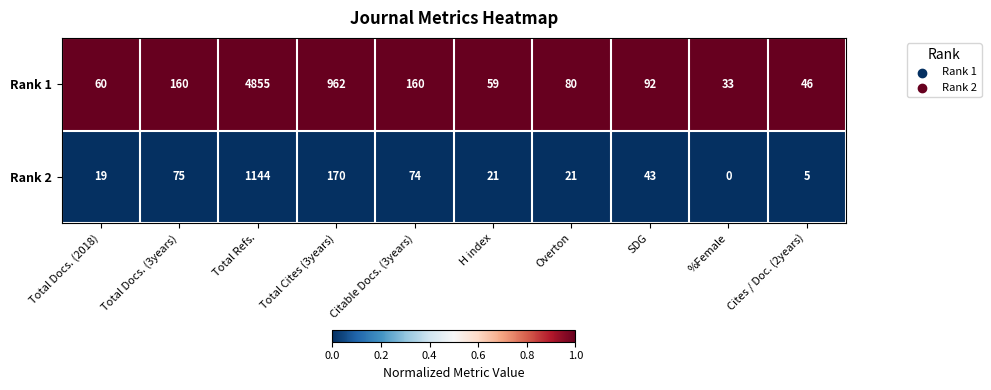

At which category is the sum across all series the highest?

Total Refs.